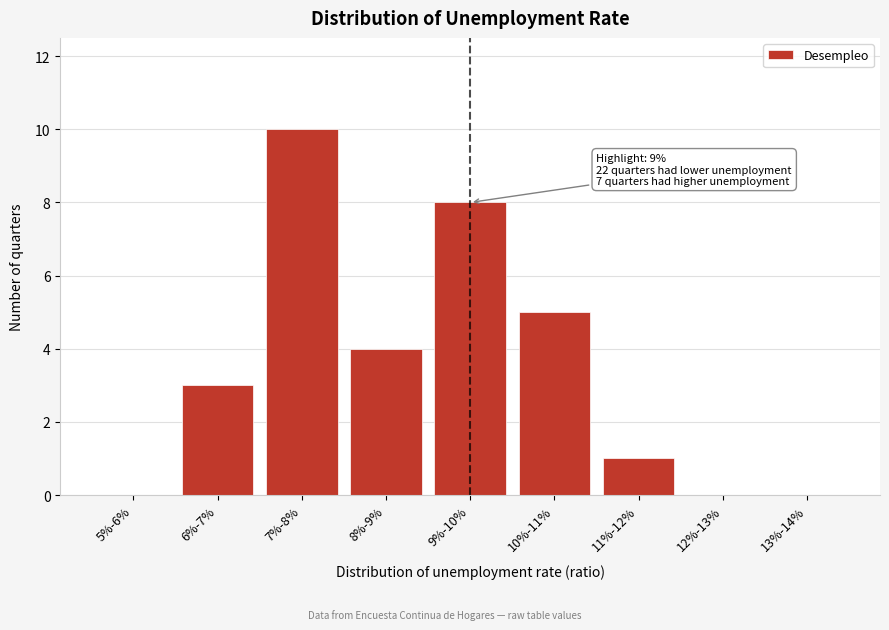

Reading left to right, list all the values displayed in this chart.

5%-6%=0	6%-7%=3	7%-8%=10	8%-9%=4	9%-10%=8	10%-11%=5	11%-12%=1	12%-13%=0	13%-14%=0